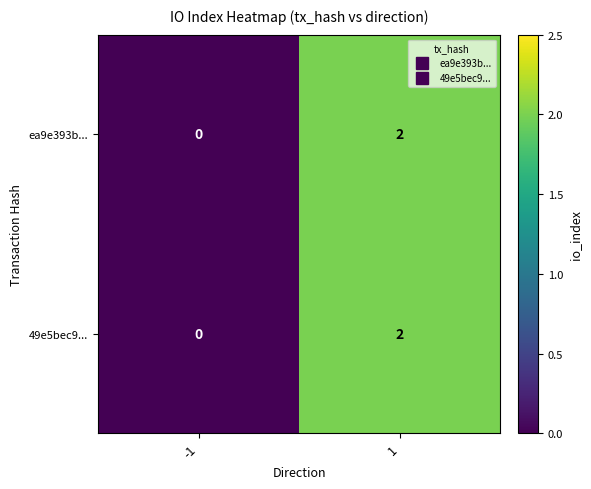

What is the total value across all series at 1?

4